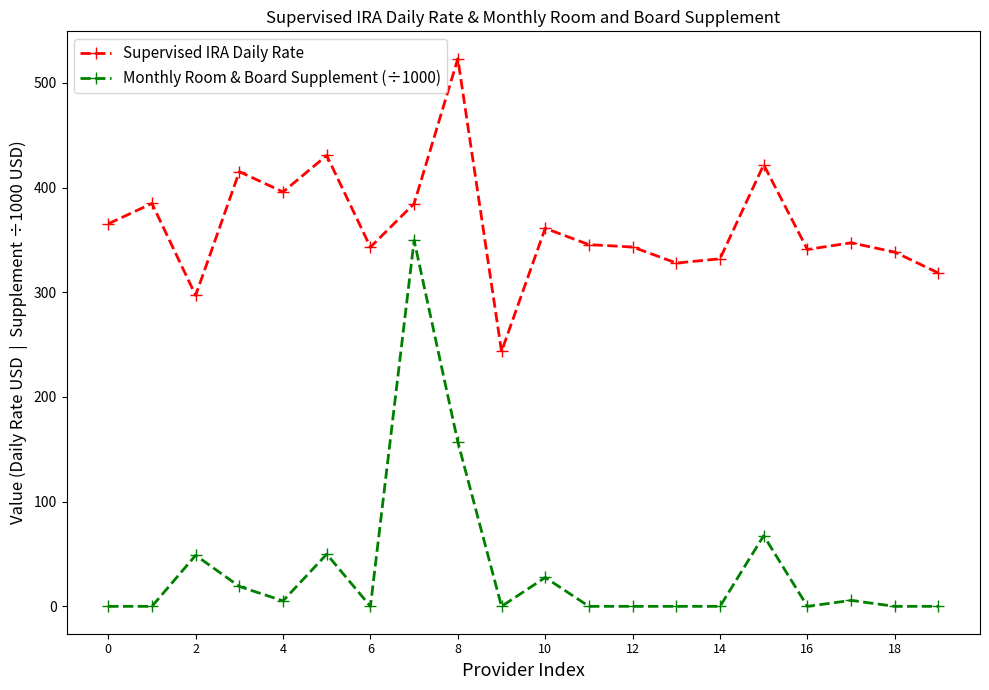

Which series has the widest spread of values?

Monthly Room & Board Supplement (÷1000)